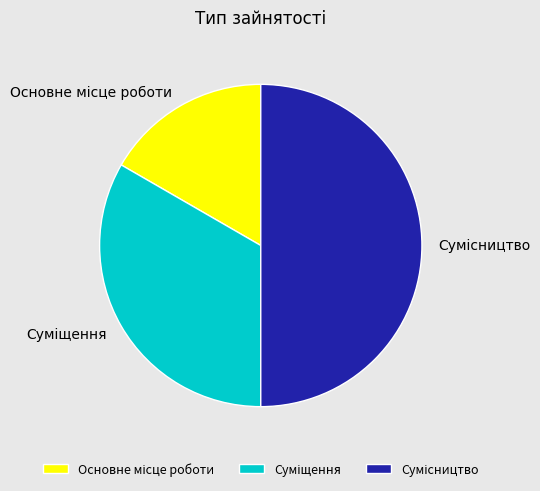

Does any single category account for the majority?

No